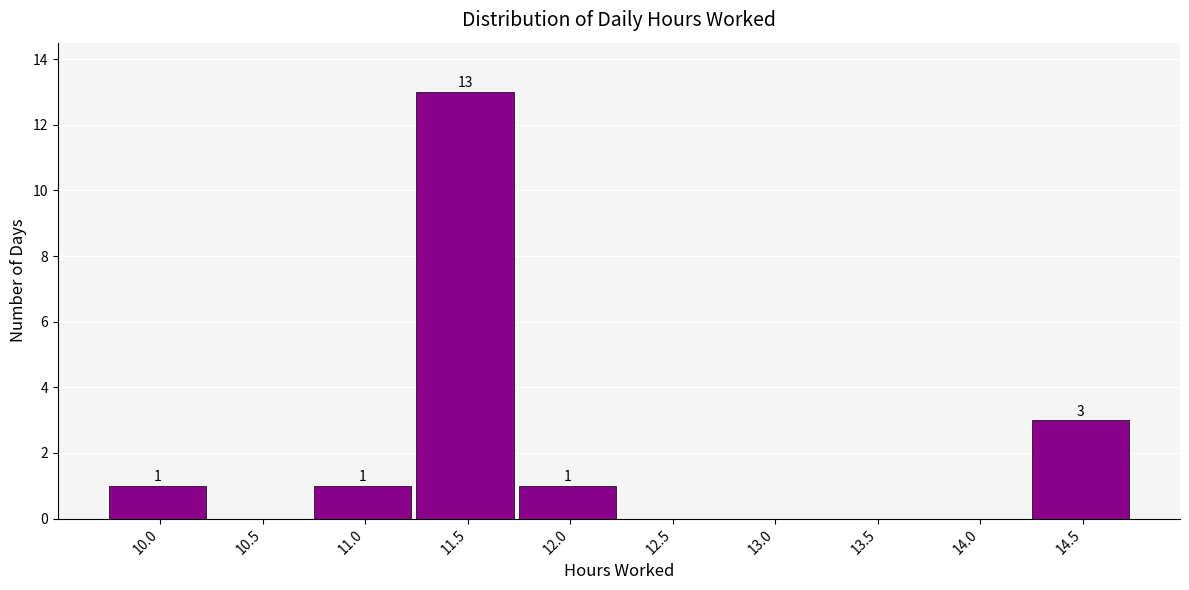

Reading left to right, transcribe all the data shown in this chart.

10.0=1	10.5=0	11.0=1	11.5=13	12.0=1	12.5=0	13.0=0	13.5=0	14.0=0	14.5=3